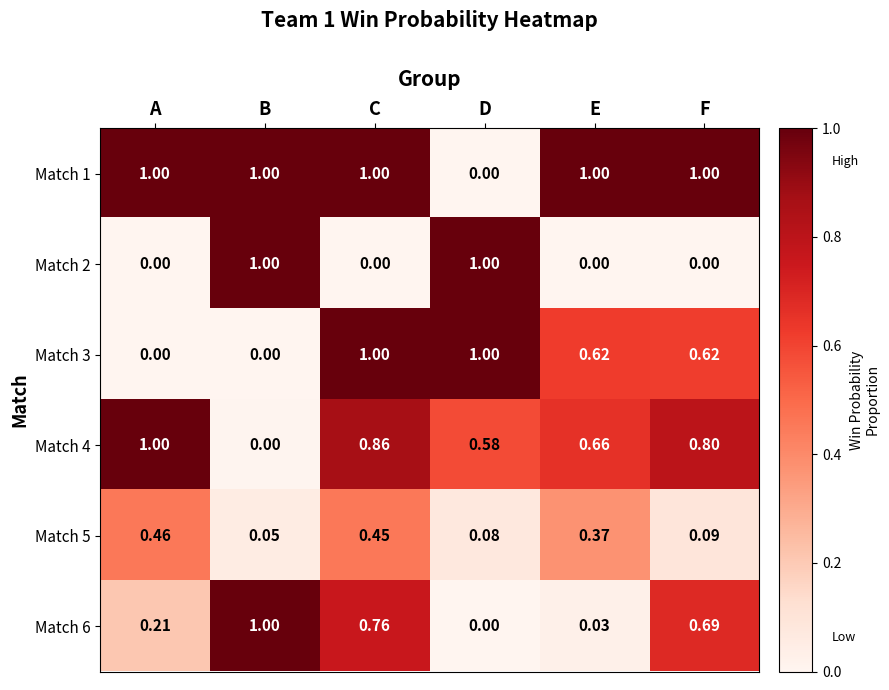

Is the value of Match 5 at D greater than the value of Match 6 at E?

Yes